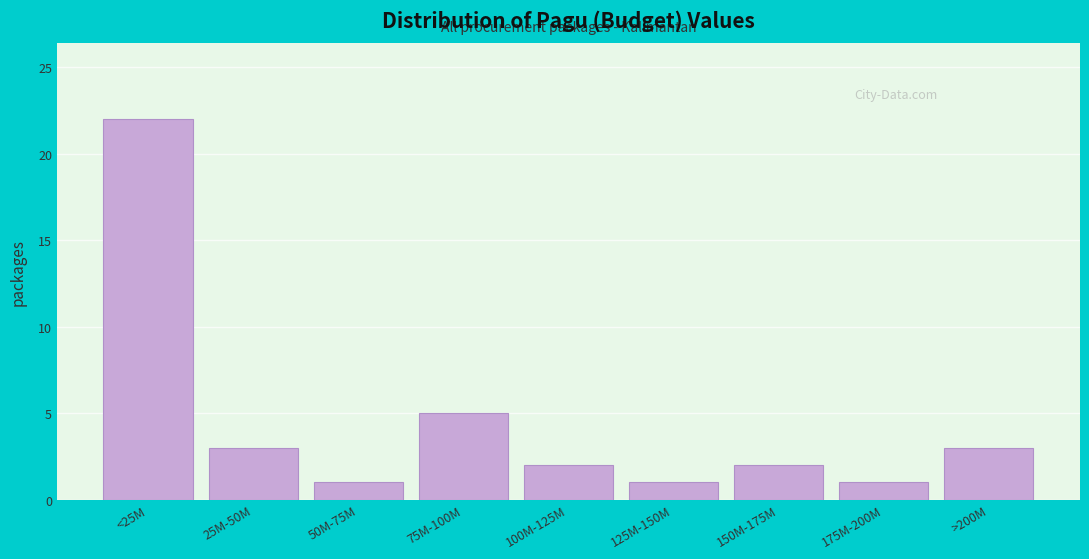

Reading right to left, extract all data points from this chart.

3	1	2	1	2	5	1	3	22